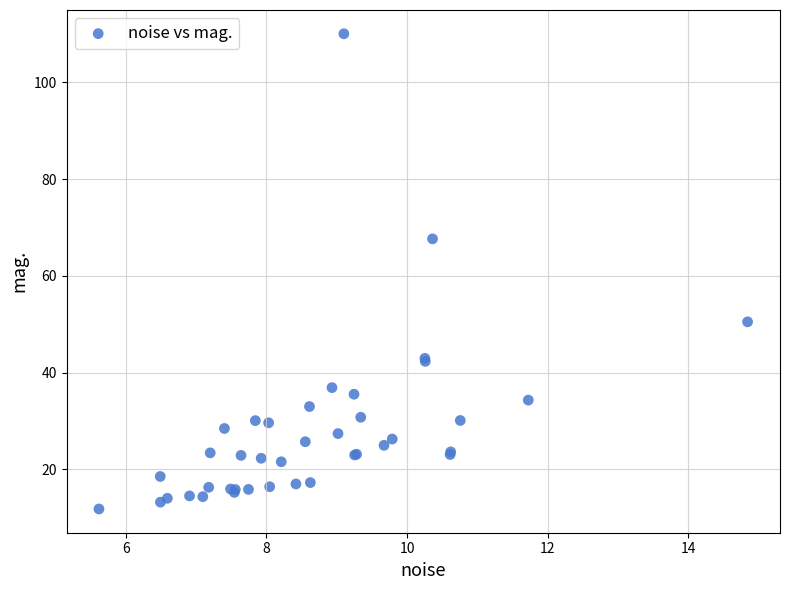

What Y value in the scatter plot is closest to 60?

67.6